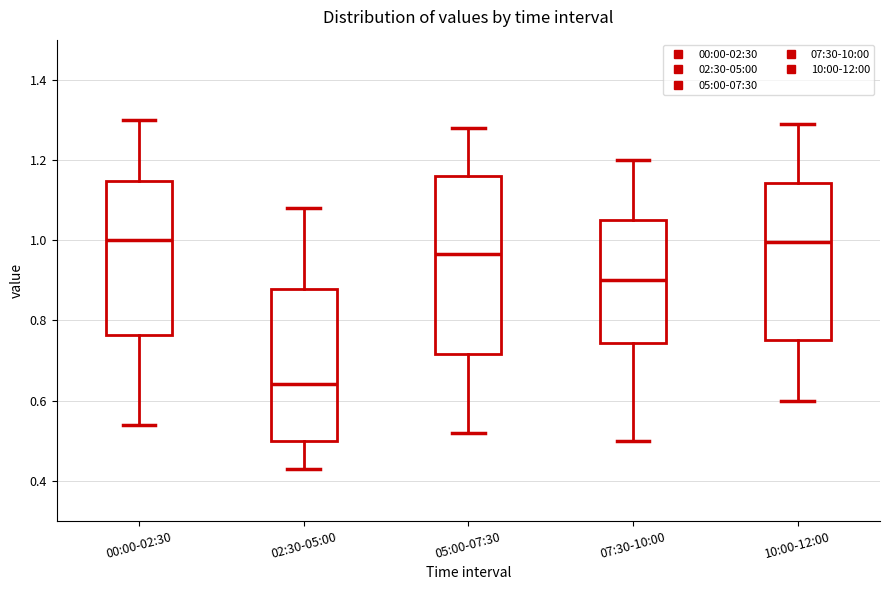

Reading left to right, transcribe this box plot: for each box, give where its median line is, the range the box spans, and where its two whiskers end, as read against the y-axis. The values are not printed on the chart, so give them approximately, as read against the axis.

00:00-02:30: median 1.00, box 0.76 to 1.14, whiskers 0.54 to 1.30
02:30-05:00: median 0.64, box 0.50 to 0.88, whiskers 0.44 to 1.08
05:00-07:30: median 0.96, box 0.72 to 1.16, whiskers 0.52 to 1.28
07:30-10:00: median 0.90, box 0.74 to 1.06, whiskers 0.50 to 1.20
10:00-12:00: median 1.00, box 0.76 to 1.14, whiskers 0.60 to 1.30